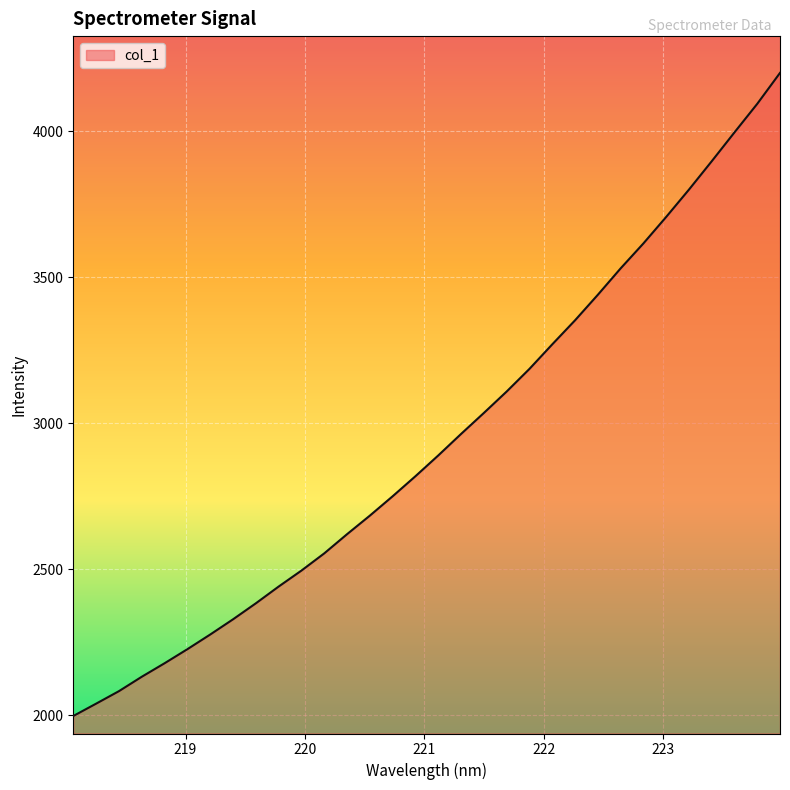

What is the difference between the maximum and minimum values?

2201.8